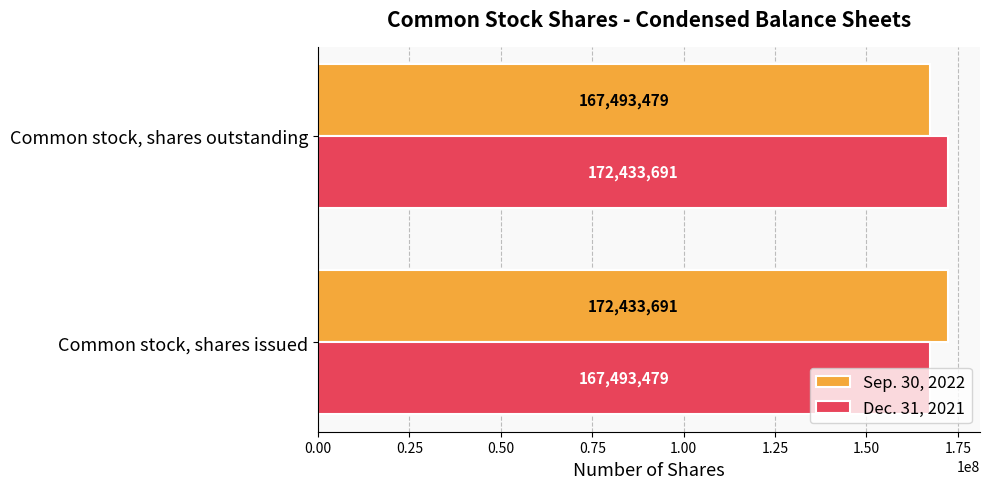

What is the lowest value of the Sep. 30, 2022 series?

167493479